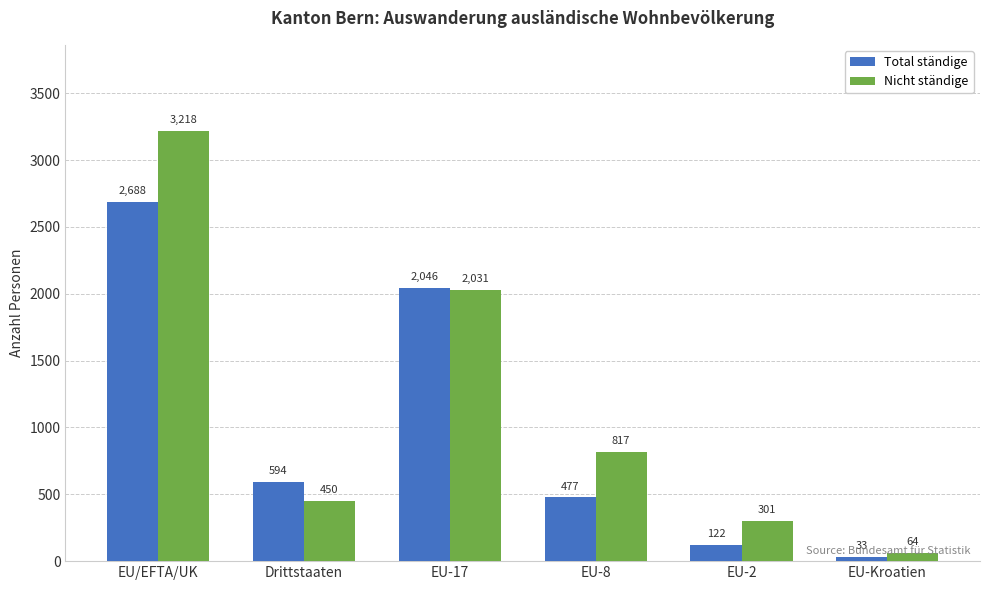

Which series has the largest range (max minus min)?

Nicht ständige